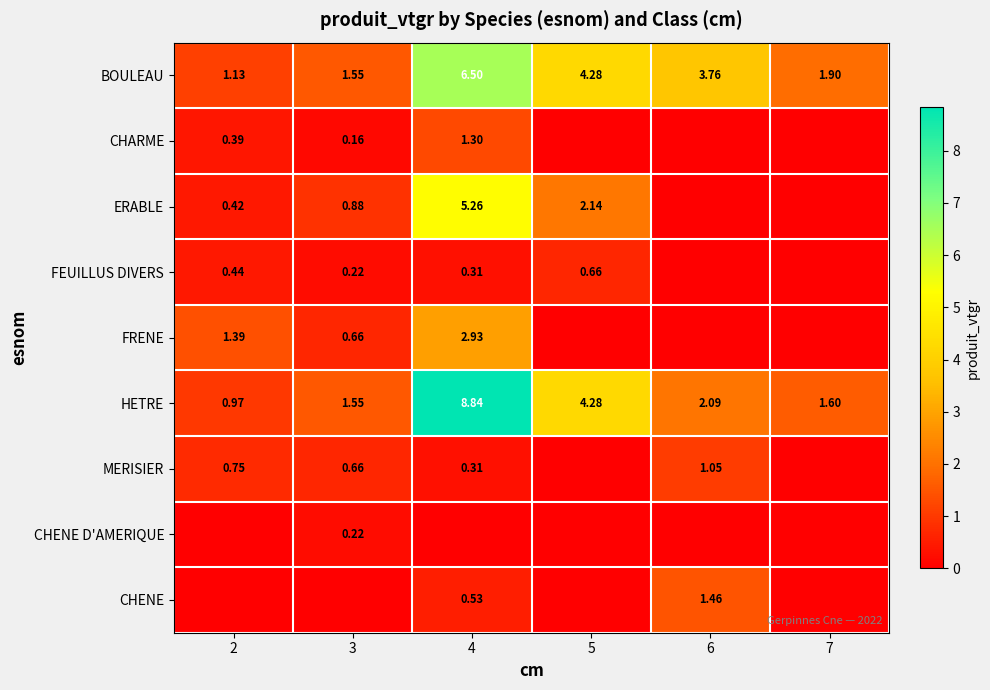

Is the value of FRENE at 7 greater than the value of CHARME at 7?

No